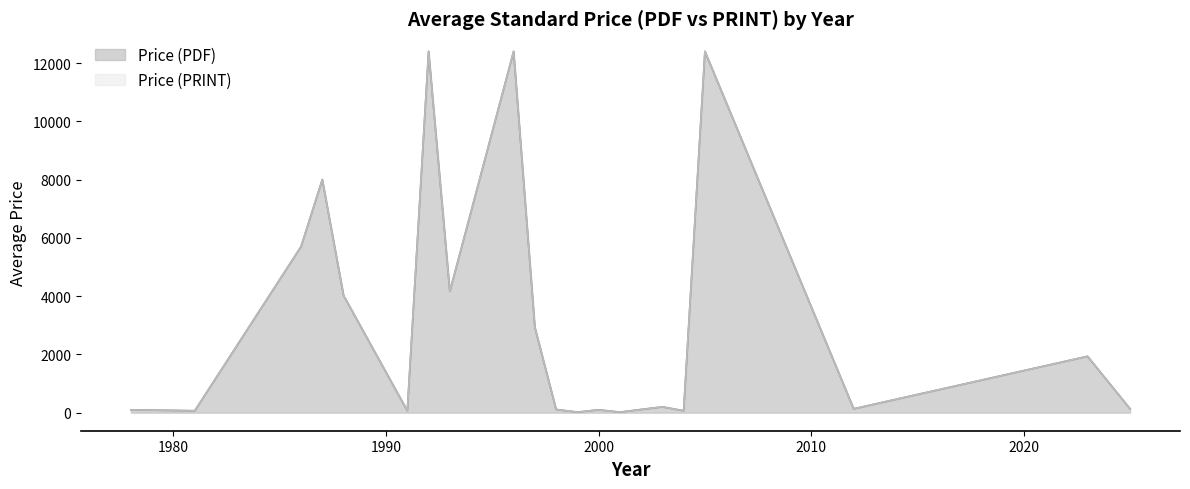

How many values in the Price (PRINT) series exceed 98?

8